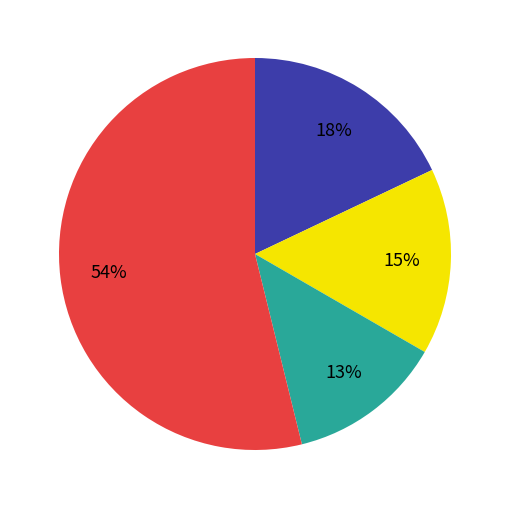

Is there any slice that represents more than half of the pie?

Yes